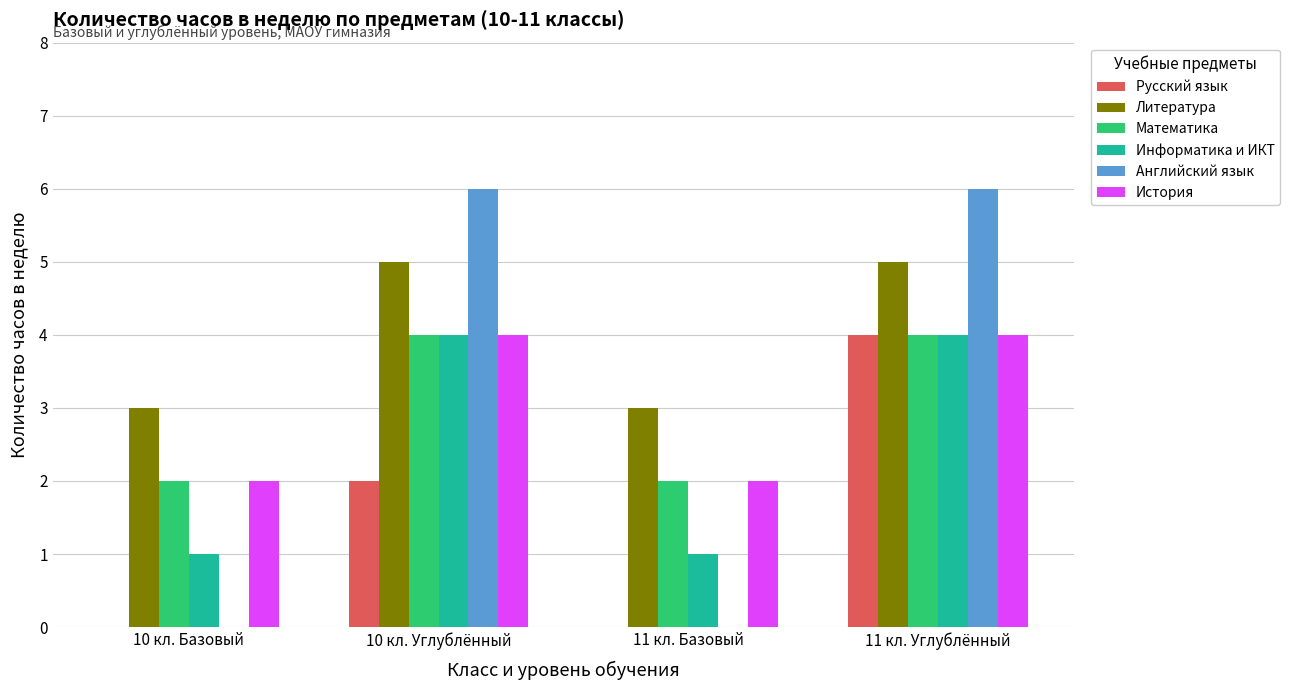

Does the chart contain stacked bars?

No